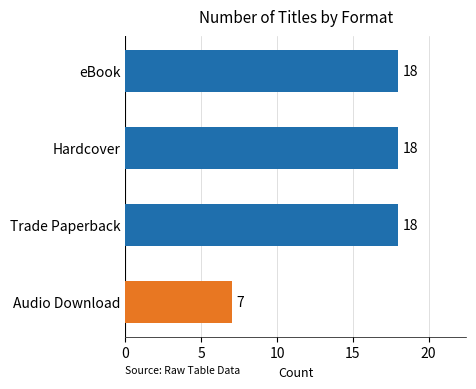

Read the value at eBook.

18